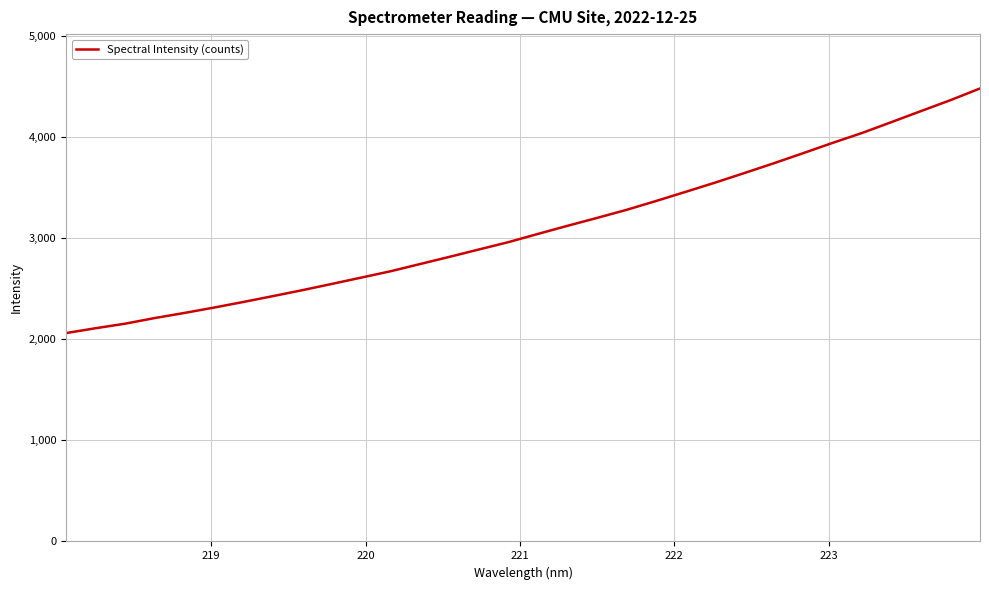

What is the minimum value shown in the chart?

2059.9